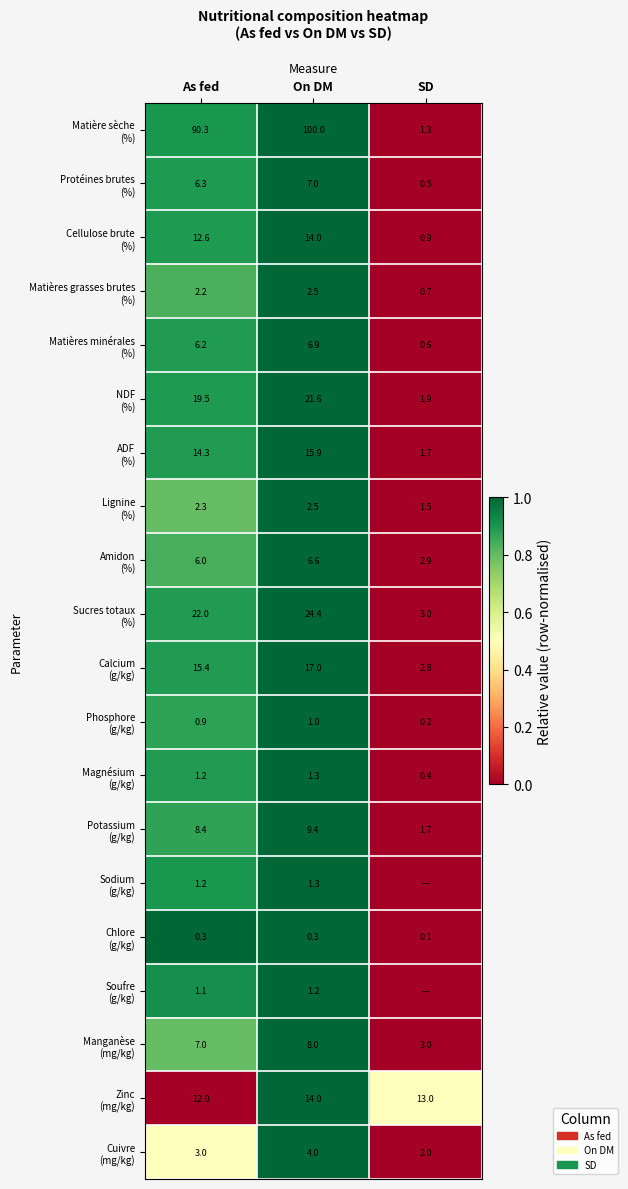

Which label corresponds to the smallest value in the chart?

SD